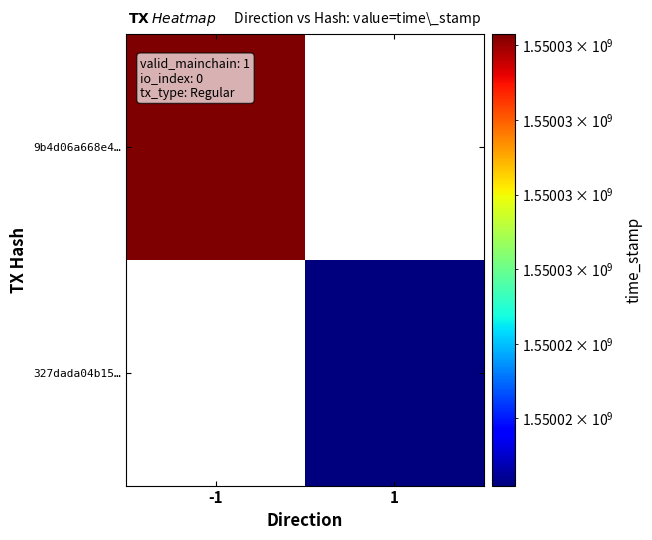

The 327dada04b1508e92dbf3a00aa6f920e7a5303e series shows 1 at direction. True or false?

True